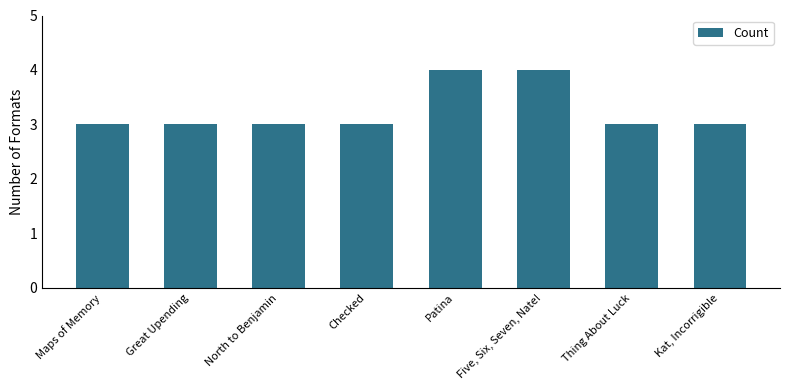

What is the value of the 2nd bar from the left?

3